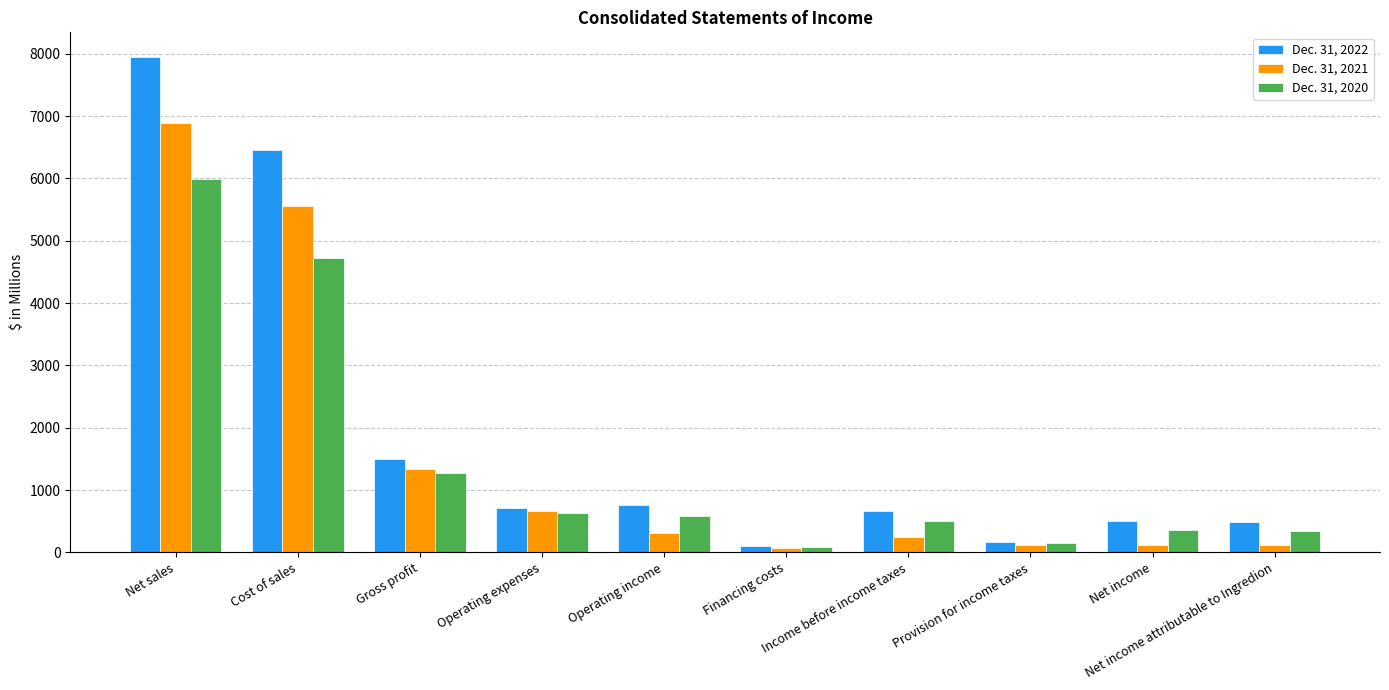

Which series has the largest total across all categories?

Dec. 31, 2022